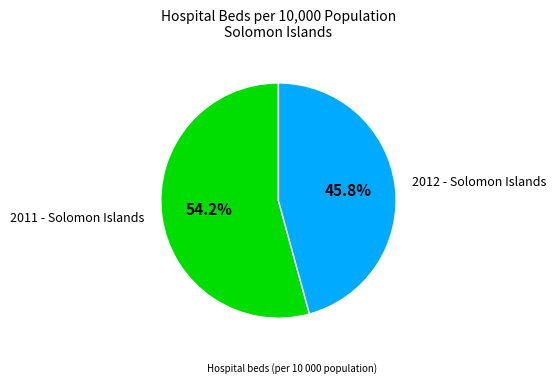

What percentage is the 2012 - Solomon Islands slice, to the nearest percent?

46%